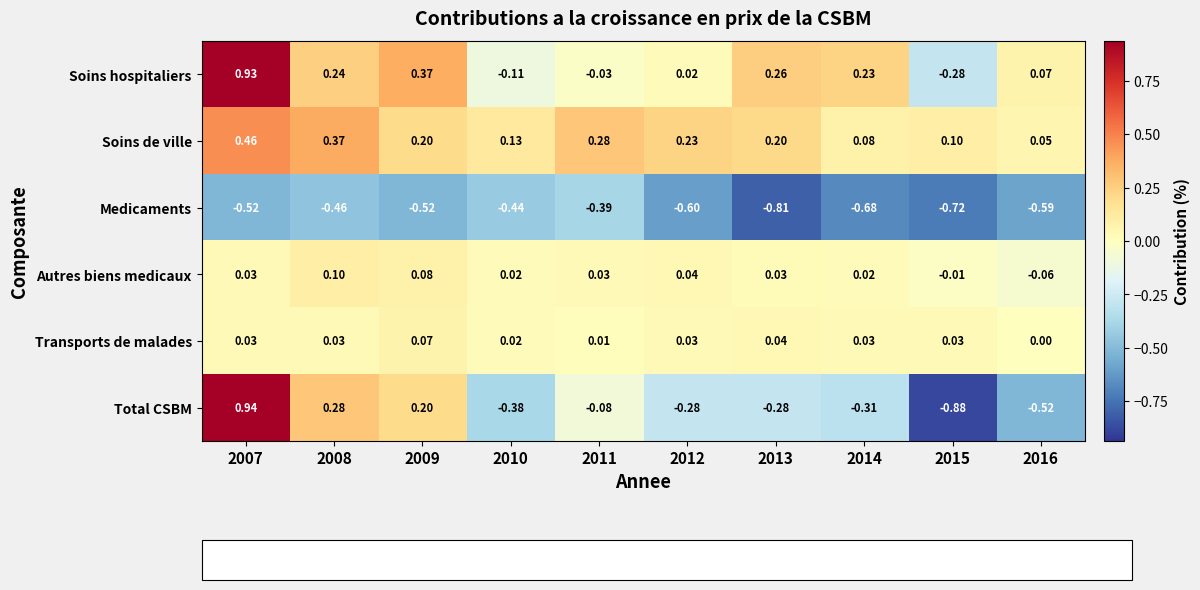

Rank the series at 2016 from highest to lowest value.

Soins hospitaliers, Soins de ville, Transports de malades, Autres biens medicaux, Total CSBM, Medicaments